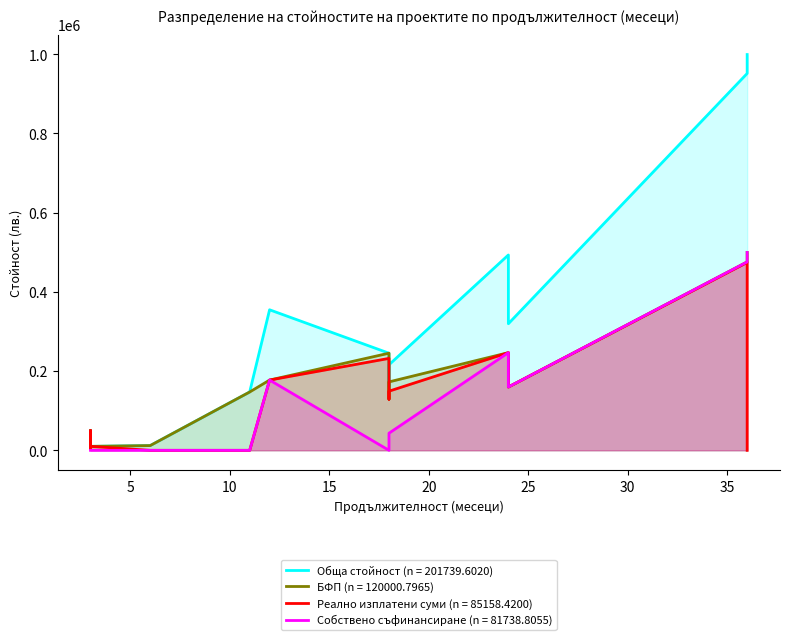

Which category has the lowest value in the Реално изплатени суми series?

6